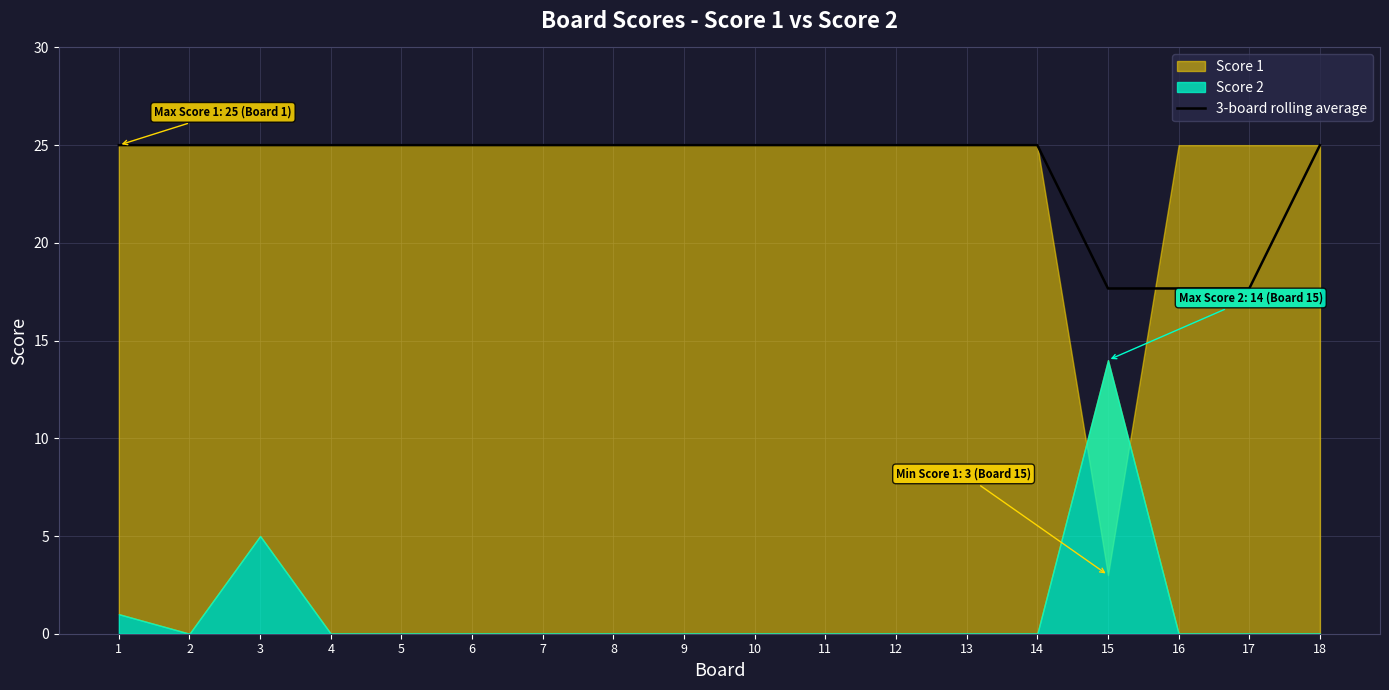

What is the difference between the maximum and second lowest values?

7.3